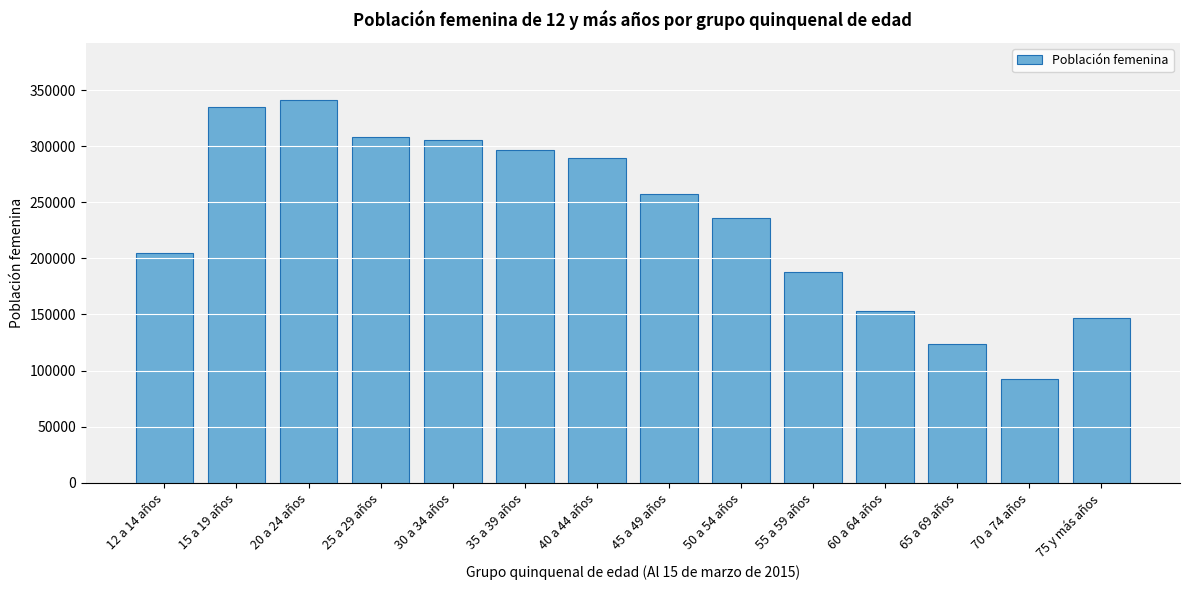

Reading left to right, extract all data points from this chart.

12 a 14 años=205105	15 a 19 años=335250	20 a 24 años=340948	25 a 29 años=308017	30 a 34 años=305247	35 a 39 años=296586	40 a 44 años=289625	45 a 49 años=256958	50 a 54 años=236197	55 a 59 años=187753	60 a 64 años=152945	65 a 69 años=123473	70 a 74 años=92891	75 y más años=147075